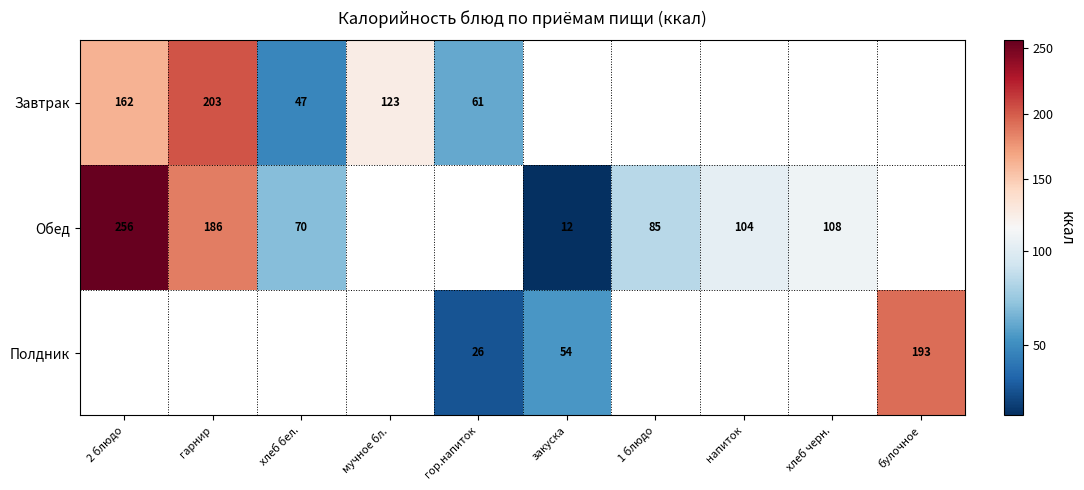

The row_0 series shows 95.4 at гор.напиток. True or false?

False